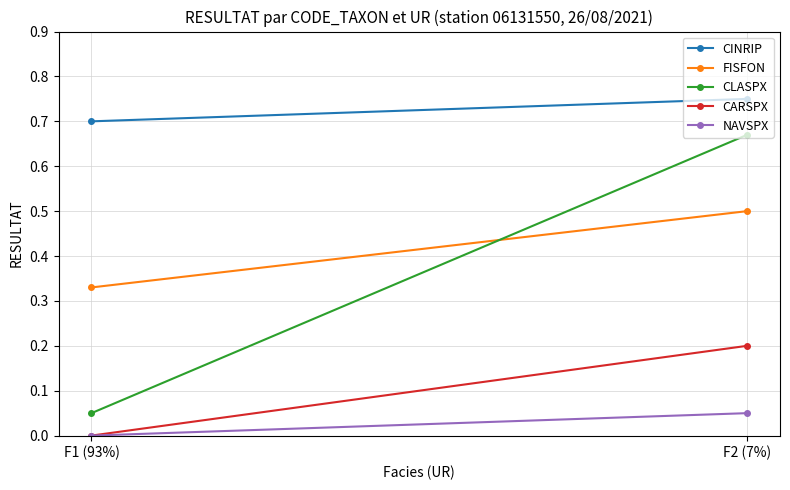

Is the value of FISFON at F1 (93%) greater than the value of NAVSPX at F2 (7%)?

Yes